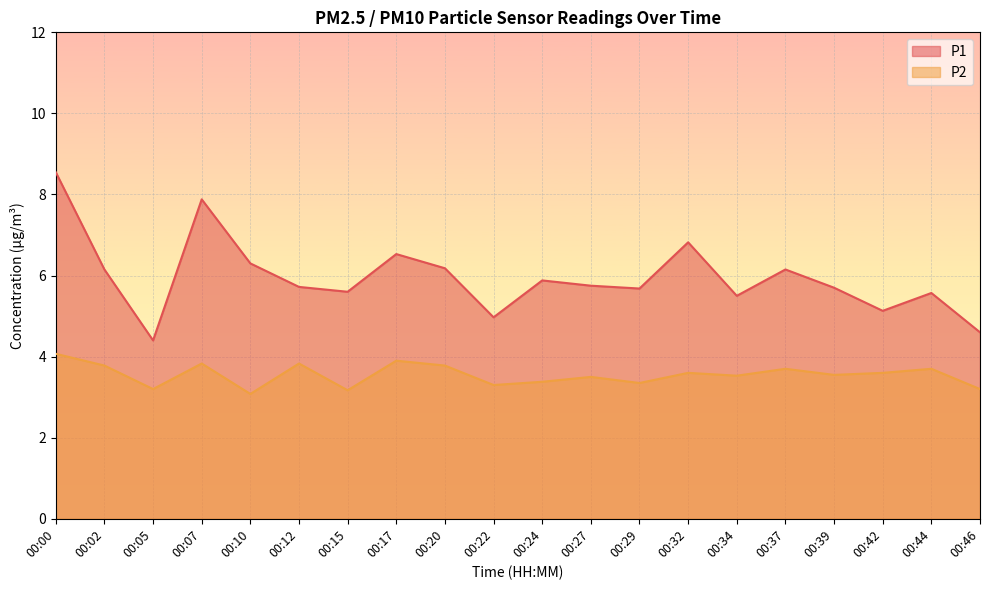

At 00:42, list the series in order from smallest to largest.

P2, P1